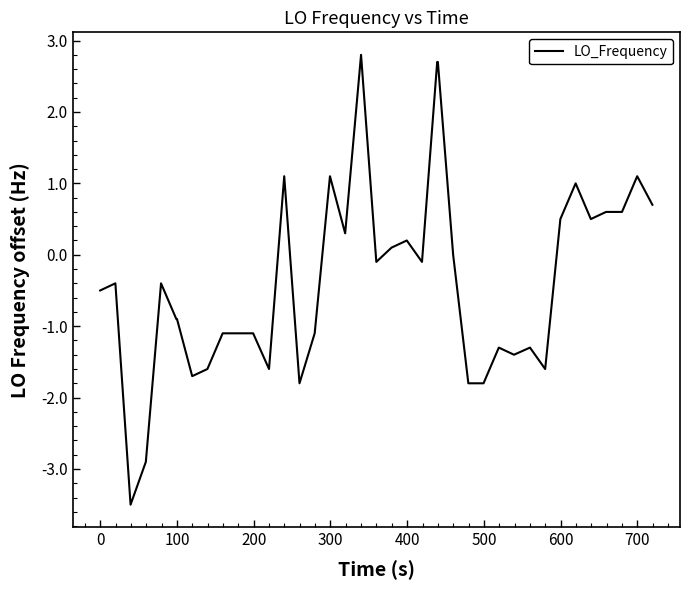

What is the maximum value shown in the chart?

2.8